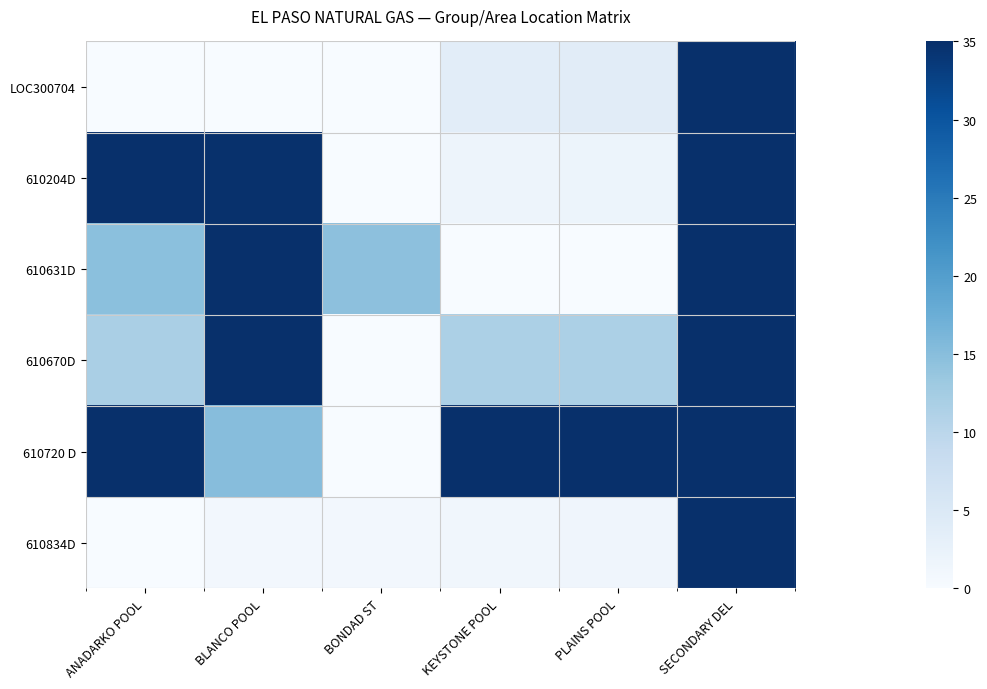

Reading left to right, extract all data points from this chart.

LOC300704: ANADARKO POOL=0.0	BLANCO POOL=0.0	BONDAD ST=0.1	KEYSTONE POOL=3.6	PLAINS POOL=3.9	SECONDARY DEL=35.0
610204D: ANADARKO POOL=35.0	BLANCO POOL=34.8	BONDAD ST=0.0	KEYSTONE POOL=1.8	PLAINS POOL=1.9	SECONDARY DEL=35.0
610631D: ANADARKO POOL=14.7	BLANCO POOL=35.0	BONDAD ST=14.5	KEYSTONE POOL=0.0	PLAINS POOL=0.1	SECONDARY DEL=35.0
610670D: ANADARKO POOL=11.9	BLANCO POOL=35.0	BONDAD ST=0.0	KEYSTONE POOL=11.5	PLAINS POOL=11.5	SECONDARY DEL=35.0
610720 D: ANADARKO POOL=34.9	BLANCO POOL=15.1	BONDAD ST=0.0	KEYSTONE POOL=35.0	PLAINS POOL=35.0	SECONDARY DEL=34.9
610834D: ANADARKO POOL=0.0	BLANCO POOL=0.8	BONDAD ST=0.9	KEYSTONE POOL=1.1	PLAINS POOL=1.5	SECONDARY DEL=35.0